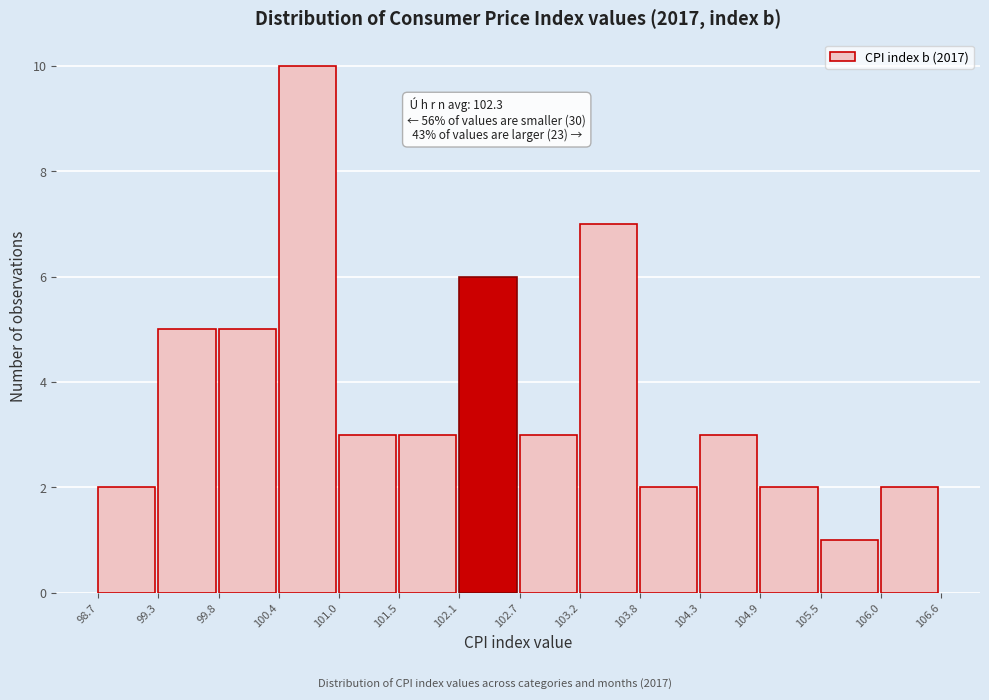

Over which range of the x-axis is the bar tallest?

100.4 to 101.0